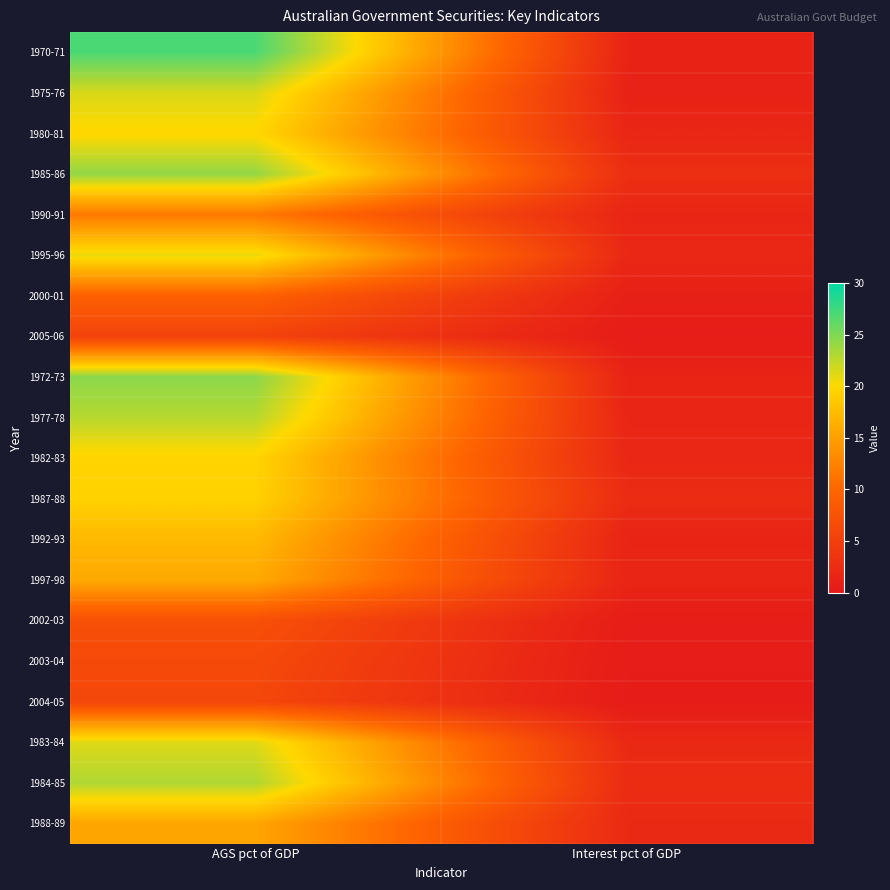

Rank the series by their maximum value, from lowest to highest.

2005-06, 2004-05, 2003-04, 2002-03, 2000-01, 1990-91, 1988-89, 1997-98, 1992-93, 1987-88, 1982-83, 1980-81, 1995-96, 1983-84, 1975-76, 1977-78, 1984-85, 1985-86, 1972-73, 1970-71